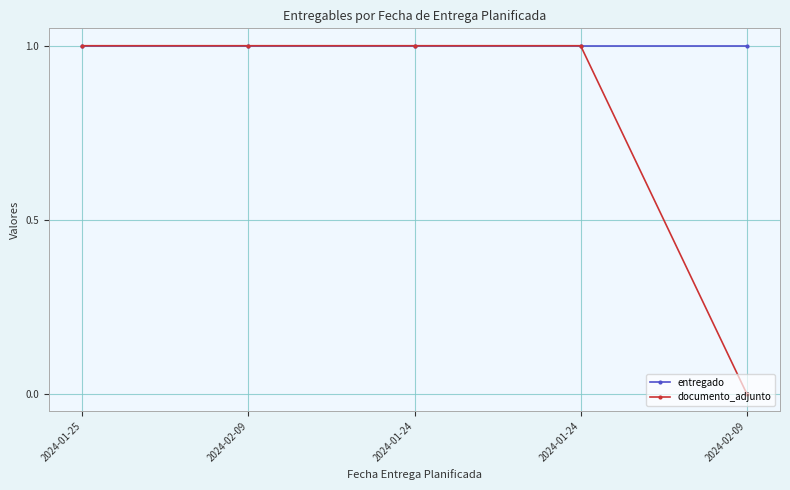

How many positive values does the documento_adjunto series have?

4